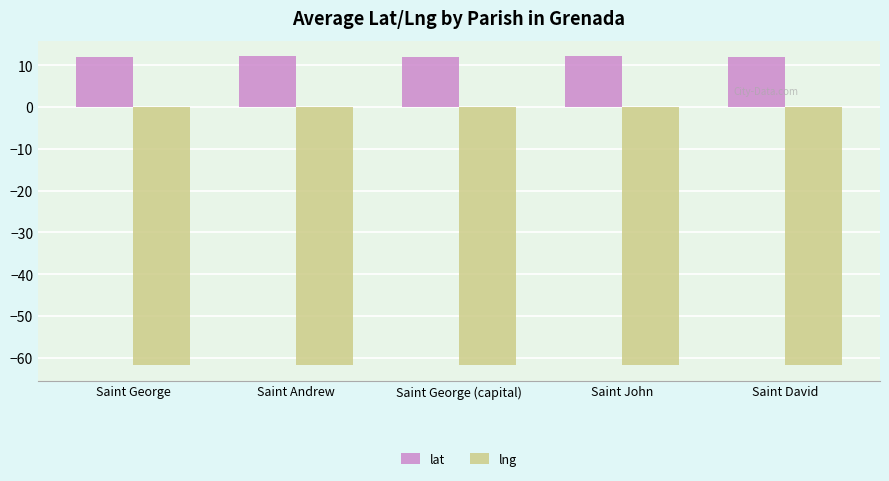

What is the total value across all series at Saint John?

-49.6